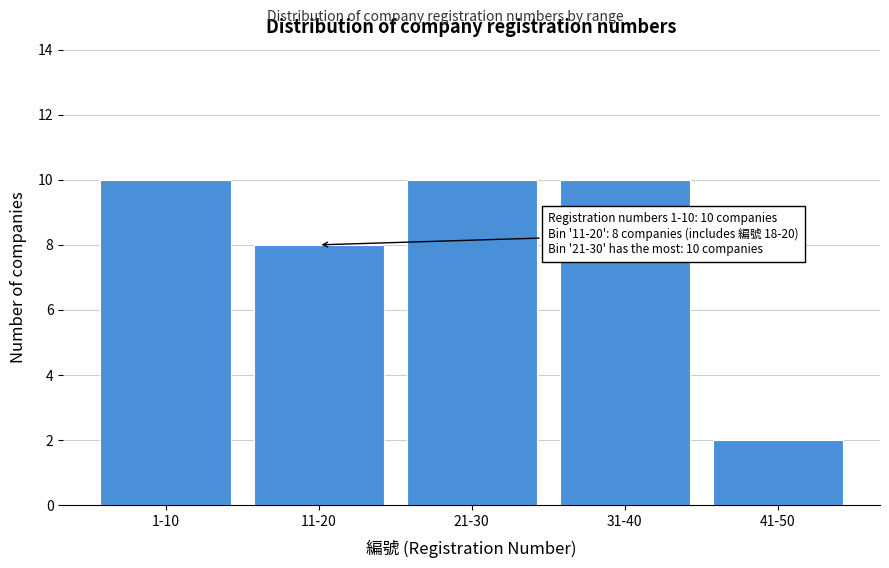

Reading left to right, transcribe all the data shown in this chart.

1-10=10	11-20=8	21-30=10	31-40=10	41-50=2